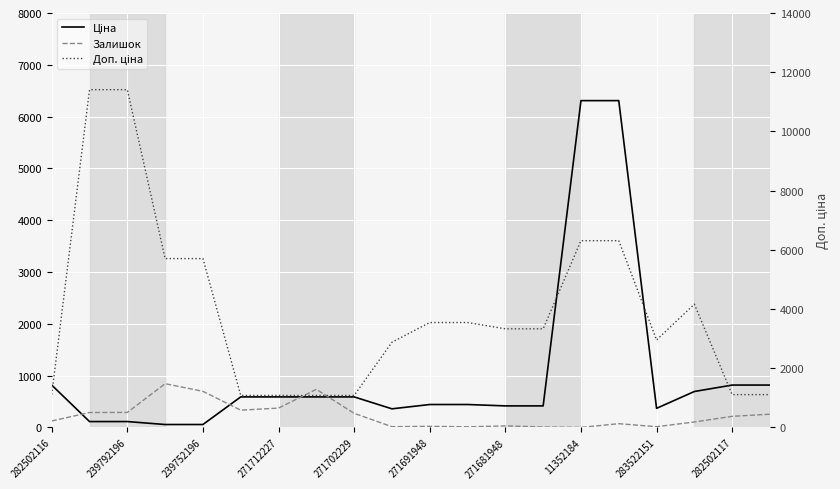

How many data points in Залишок are above 215?

9